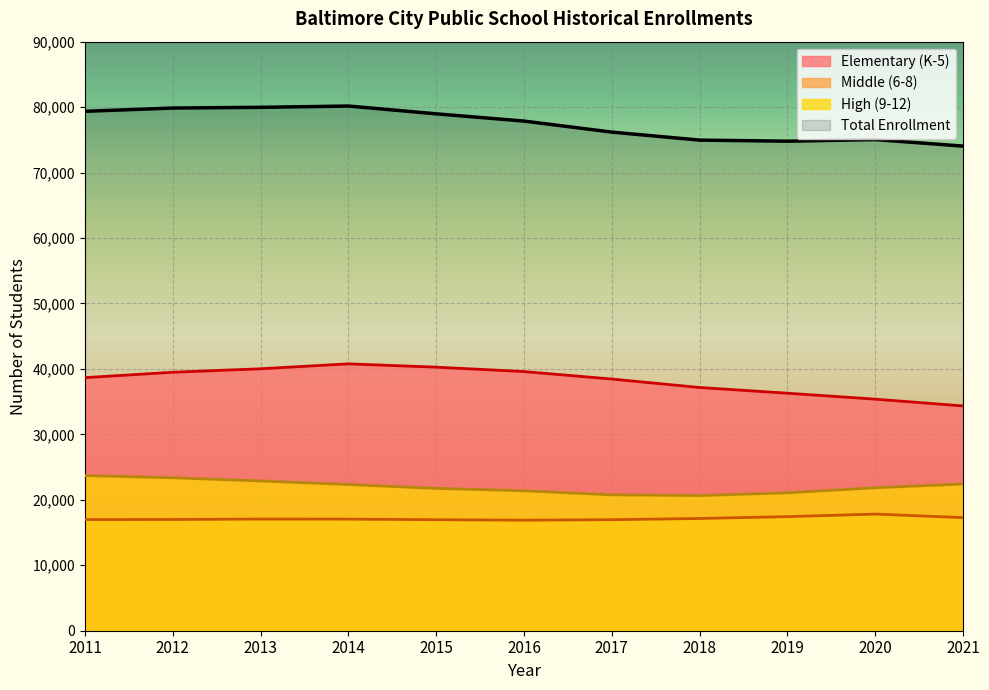

What is the value of the High (9-12) point at the 5th from the left?

21746